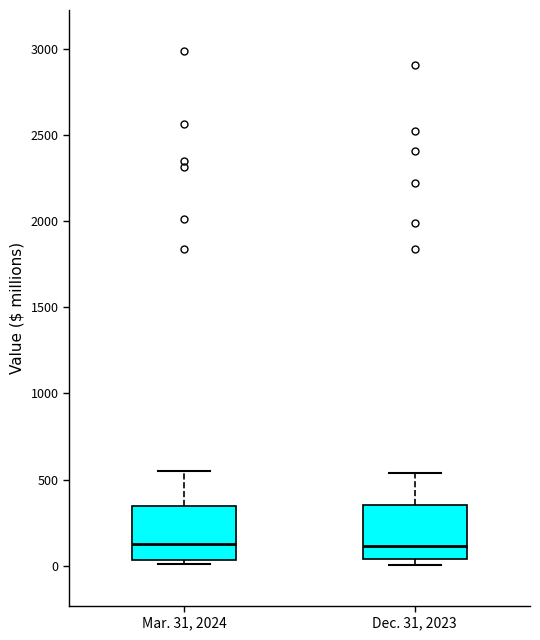

Reading left to right, read every box against the y-axis: the position of its median line, the range the box covers, and the ends of its whiskers. The values are not printed on the chart, so give them approximately, as read against the axis.

Mar. 31, 2024: median 100, box 50 to 350, whiskers 0 to 550
Dec. 31, 2023: median 100, box 50 to 350, whiskers 0 to 550